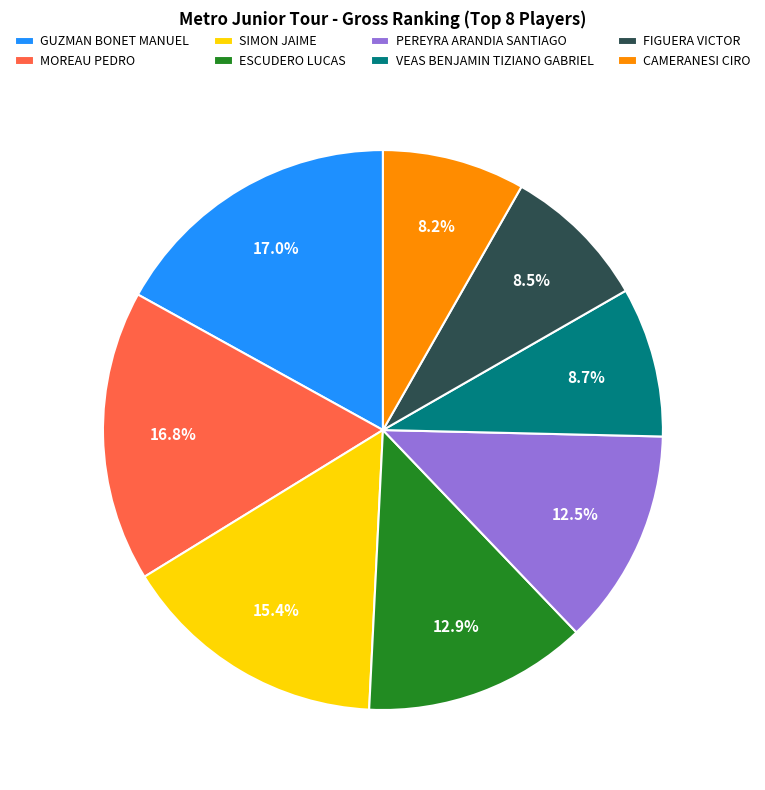

To the nearest percent, what is the difference between the largest and smallest slice percentages?

9%